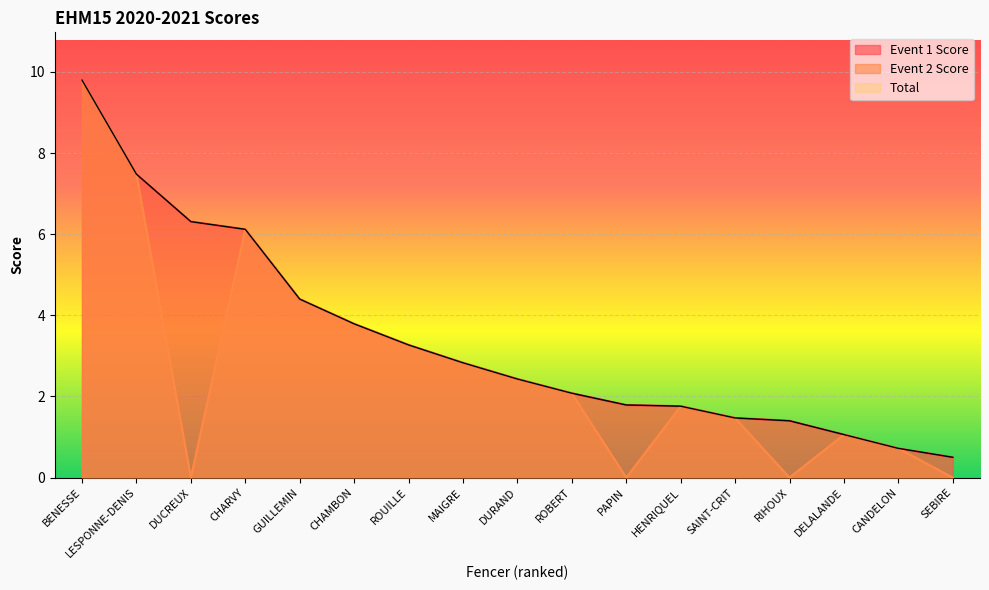

True or false: Event 2 Score has a value of 5.0 at RIHOUX.

False